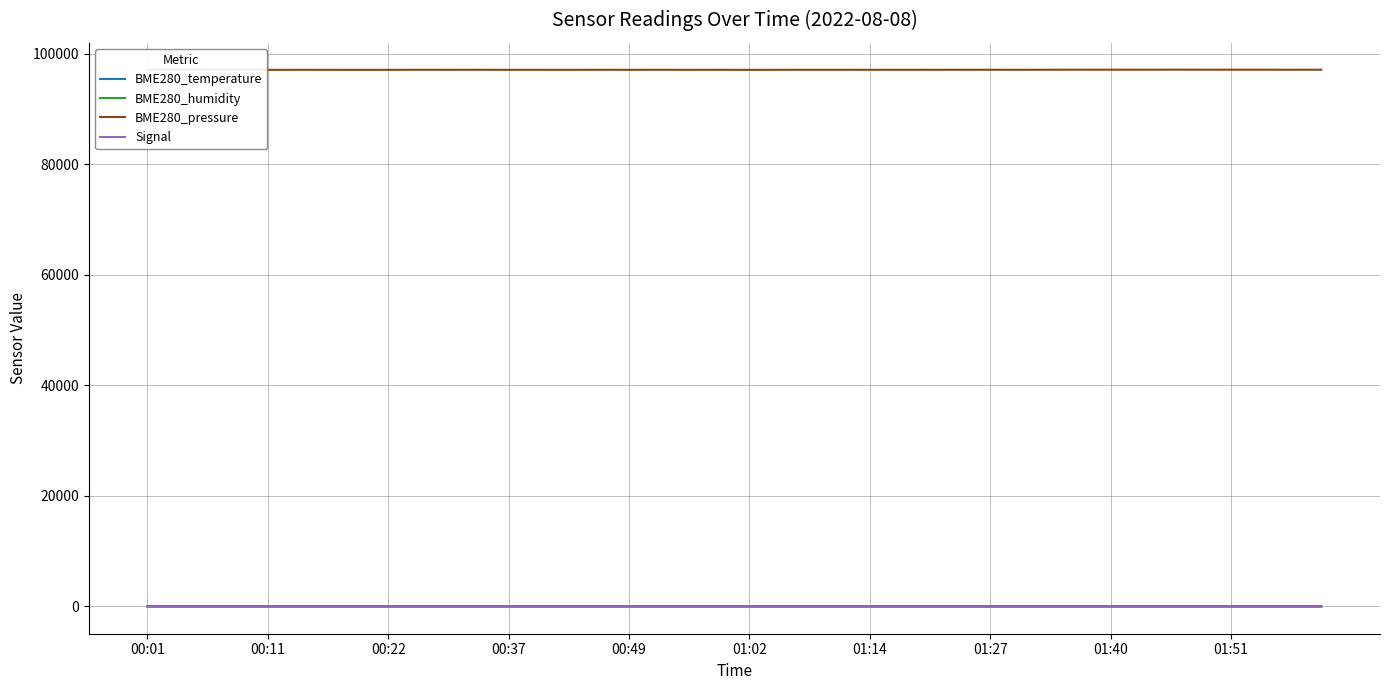

True or false: BME280_temperature and BME280_humidity intersect in this chart.

False